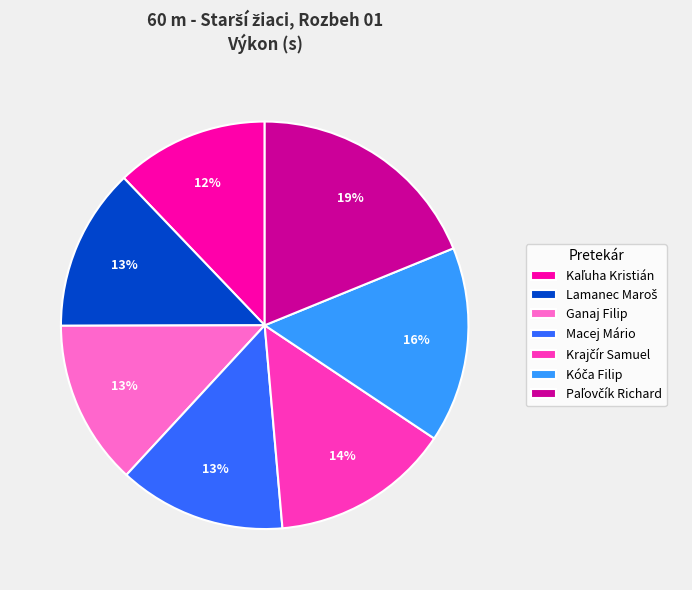

To the nearest percent, what is the average slice percentage?

14%